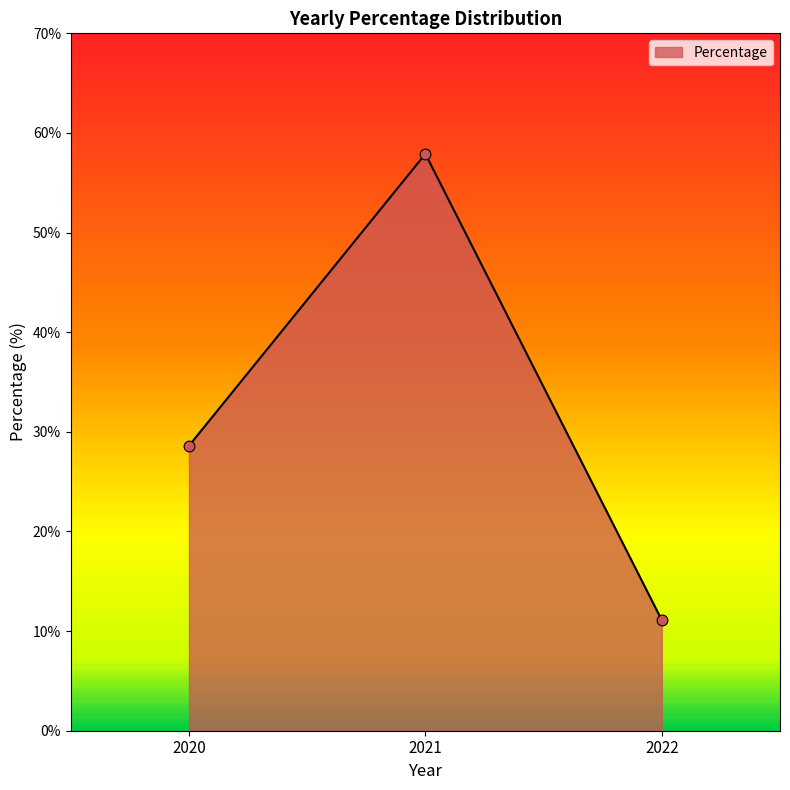

What is the change in value from 2020 to 2022?

-17.5